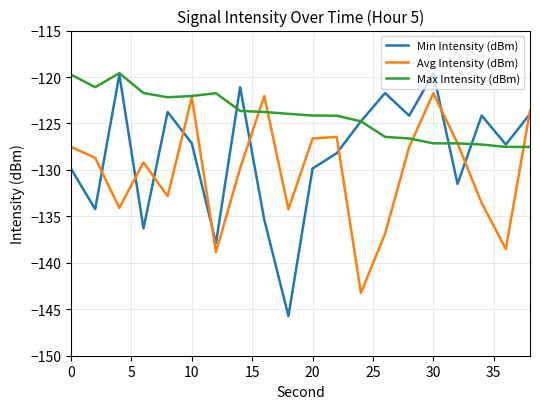

List the series in order of their overall mean, highest first.

Max Intensity (dBm), Min Intensity (dBm), Avg Intensity (dBm)